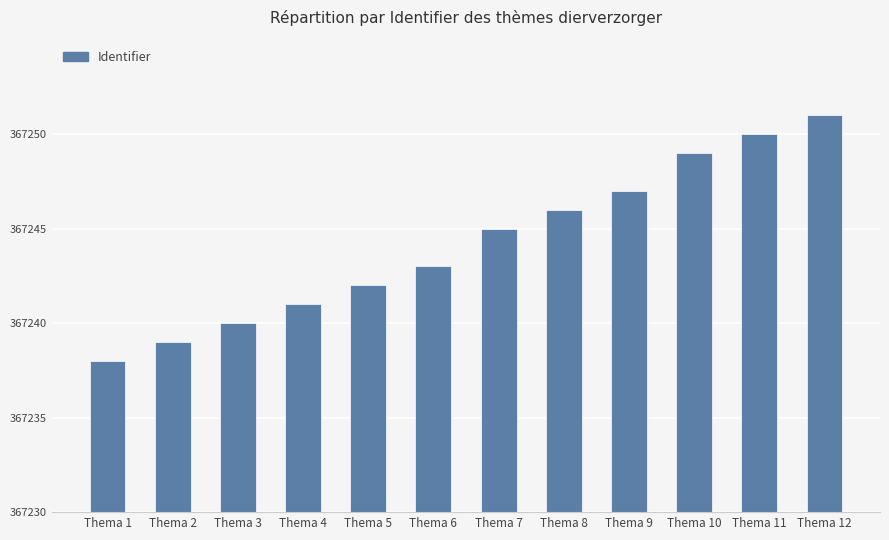

Which label corresponds to the smallest value in the chart?

Thema 1